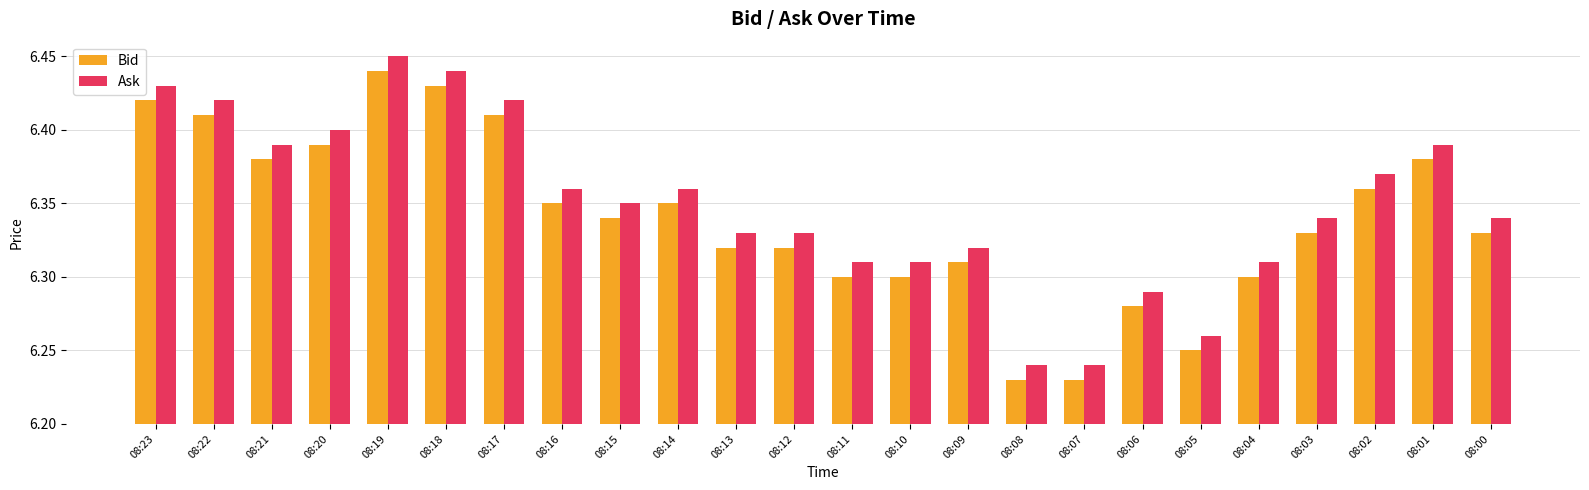

Which category has the highest value in the Ask series?

08:19